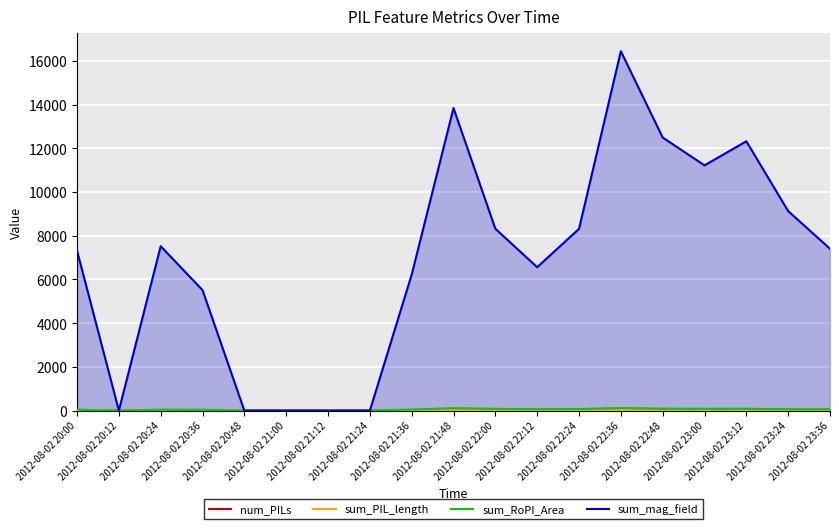

What is the sum of all sum_PIL_length values?

299